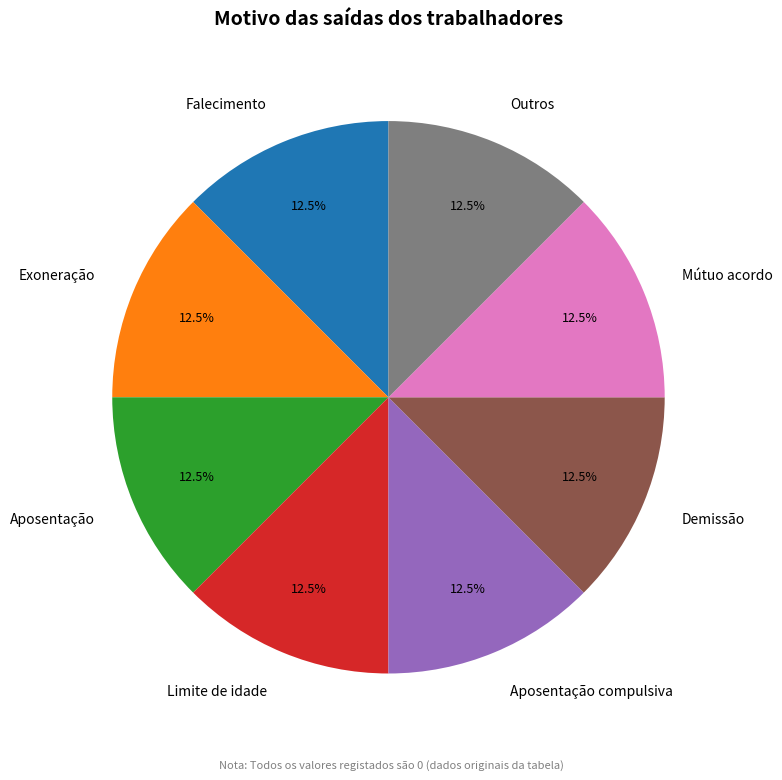

Does Limite de idade represent more than half of the total?

No